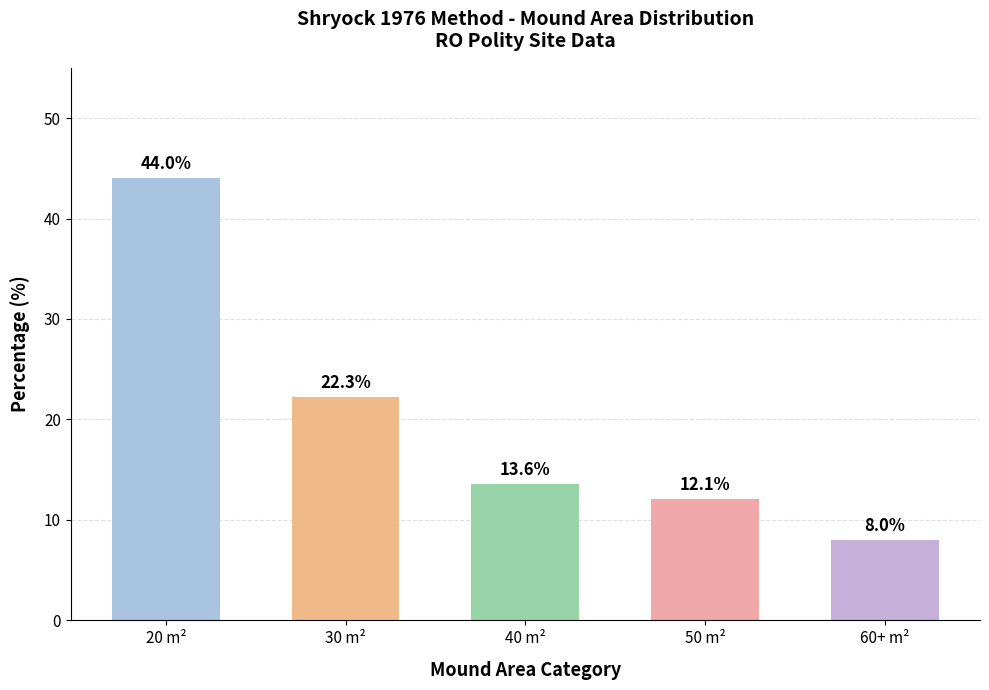

Does the chart contain stacked bars?

No